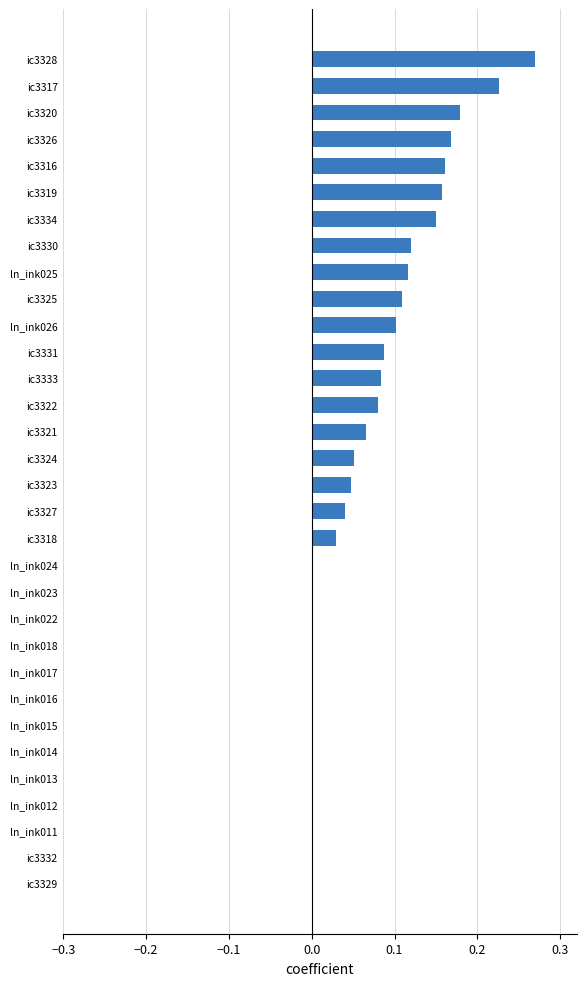

Between ic3322 and ic3324, which is larger?

ic3322